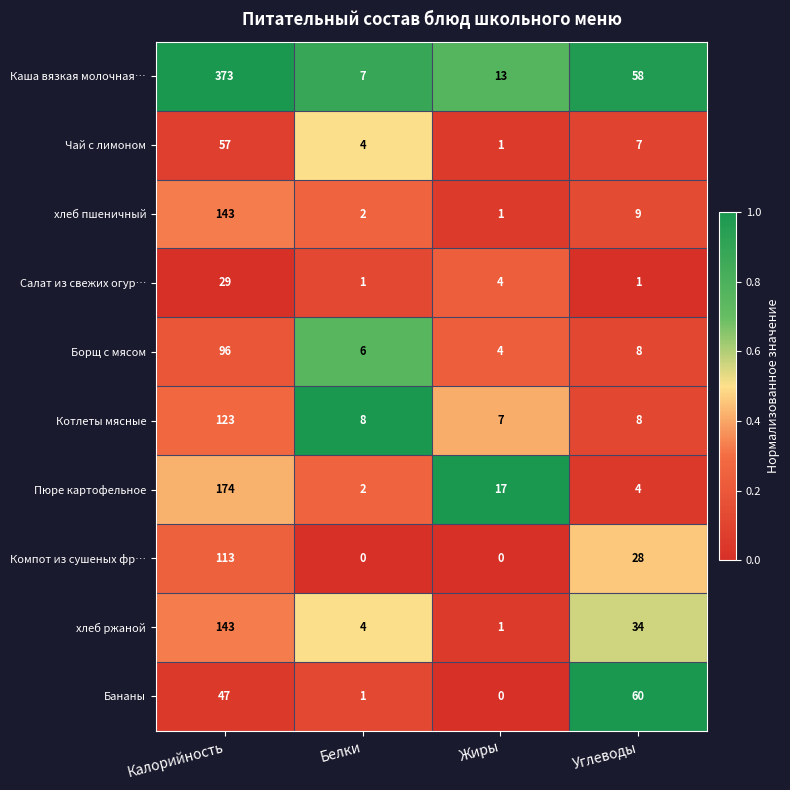

True or false: Котлеты мясные has a value of 8 at Углеводы.

True